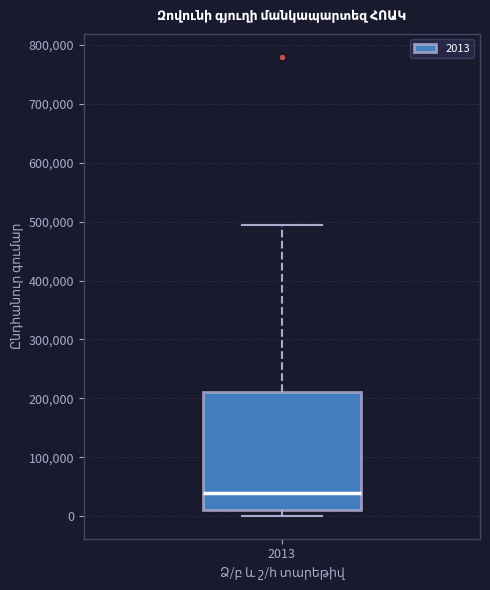

Transcribe this box plot: give where the median line is, the range the box spans, and where the two whiskers end, as read against the y-axis. The values are not printed on the chart, so give them approximately, as read against the axis.

median 40000, box 10000 to 210000, whiskers 0 to 490000